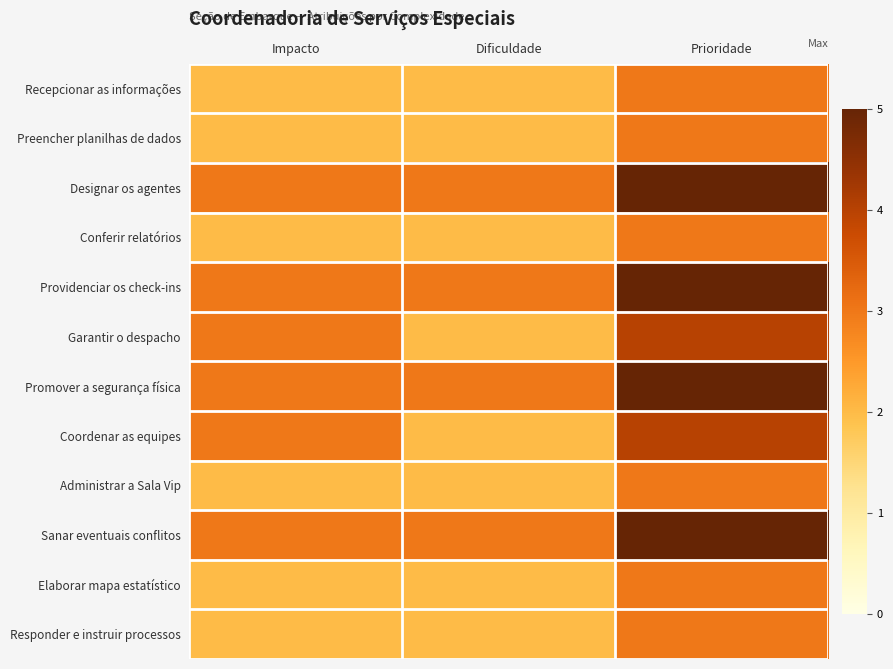

Which category has the lowest value across all series?

Impacto